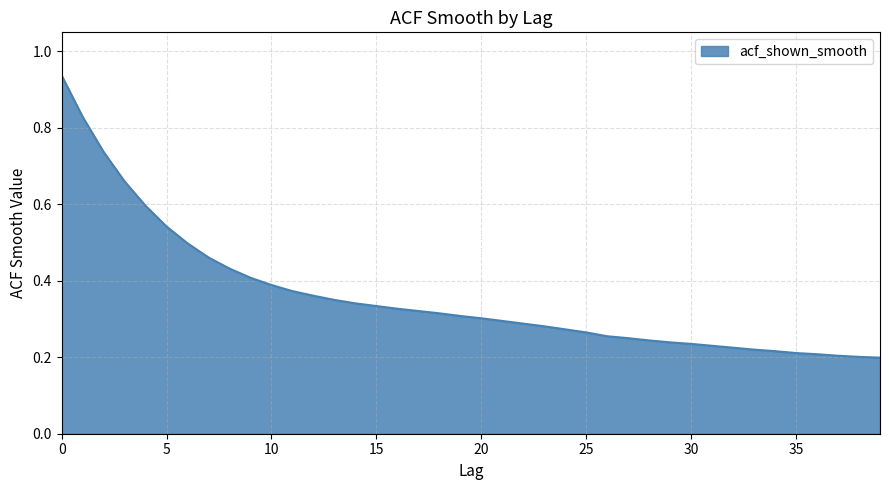

Reading left to right, extract all data points from this chart.

0.9	0.8	0.7	0.7	0.6	0.5	0.5	0.5	0.4	0.4	0.4	0.4	0.4	0.3	0.3	0.3	0.3	0.3	0.3	0.3	0.3	0.3	0.3	0.3	0.3	0.3	0.3	0.2	0.2	0.2	0.2	0.2	0.2	0.2	0.2	0.2	0.2	0.2	0.2	0.2